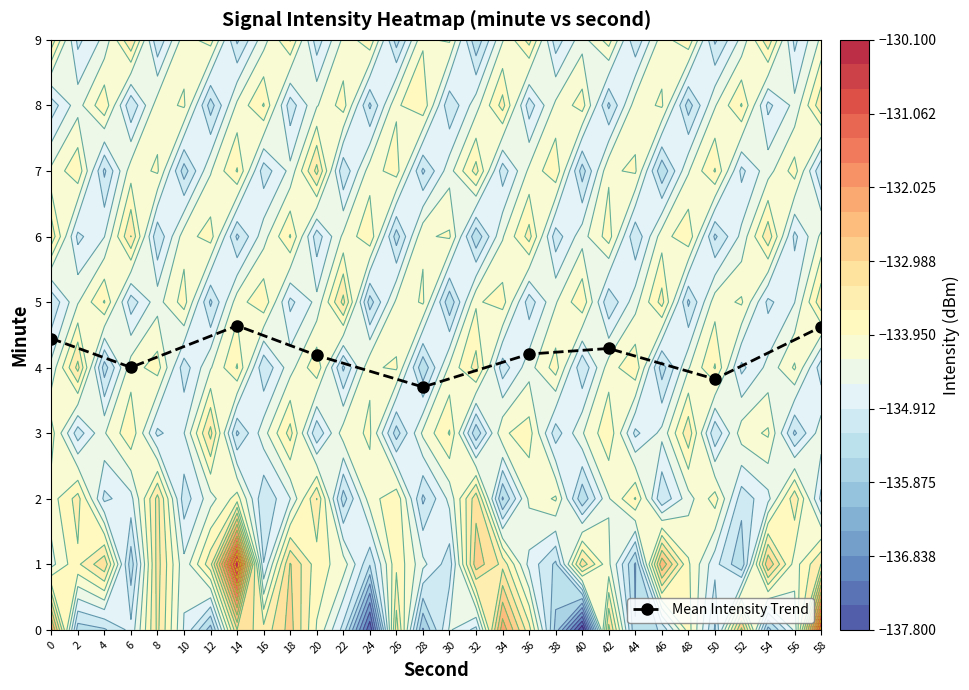

True or false: Mean Intensity Trend has more than 0 points higher than both neighbors.

True